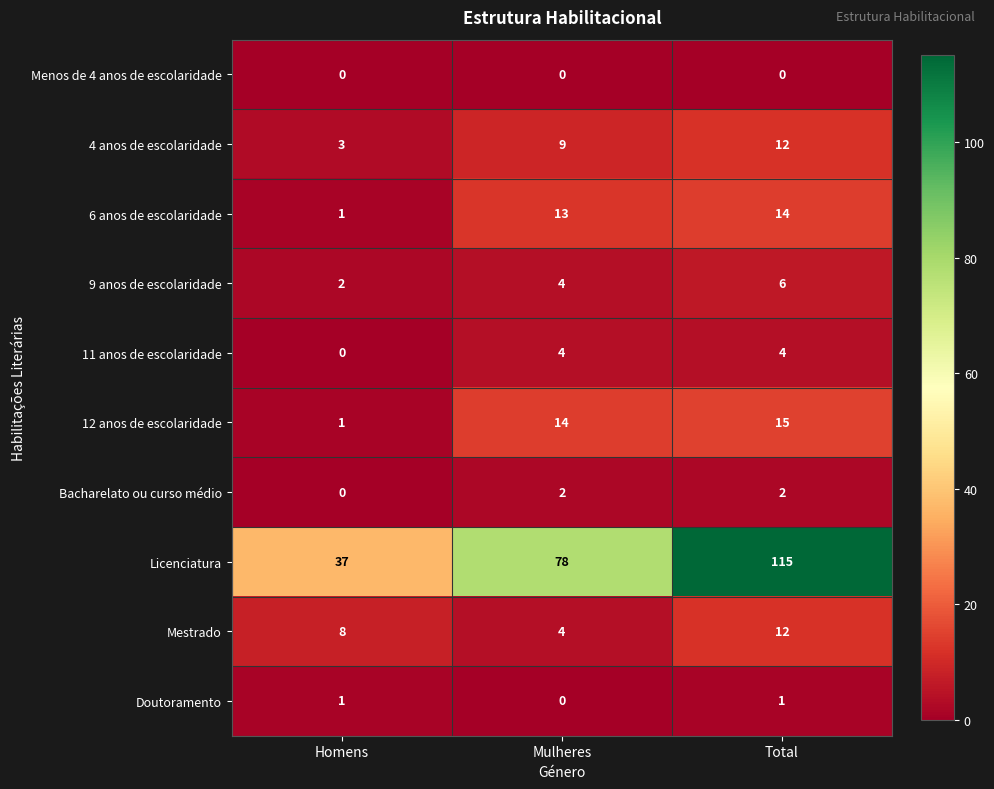

Reading right to left, extract all data points from this chart.

Menos de 4 anos de escolaridade: Total=0	Mulheres=0	Homens=0
4 anos de escolaridade: Total=12	Mulheres=9	Homens=3
6 anos de escolaridade: Total=14	Mulheres=13	Homens=1
9 anos de escolaridade: Total=6	Mulheres=4	Homens=2
11 anos de escolaridade: Total=4	Mulheres=4	Homens=0
12 anos de escolaridade: Total=15	Mulheres=14	Homens=1
Bacharelato ou curso médio: Total=2	Mulheres=2	Homens=0
Licenciatura: Total=115	Mulheres=78	Homens=37
Mestrado: Total=12	Mulheres=4	Homens=8
Doutoramento: Total=1	Mulheres=0	Homens=1